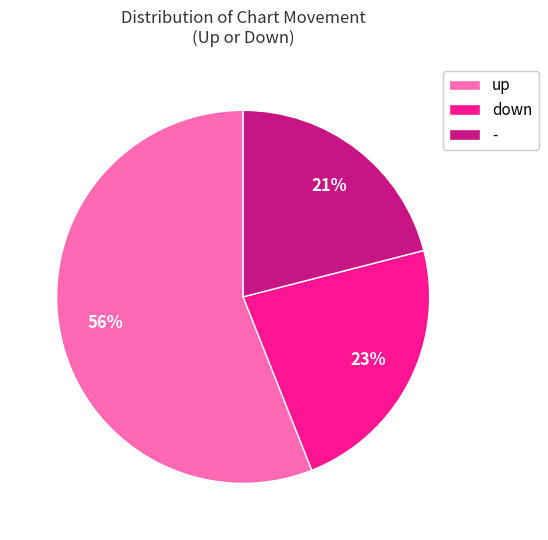

Which category has the smallest portion of the pie?

-